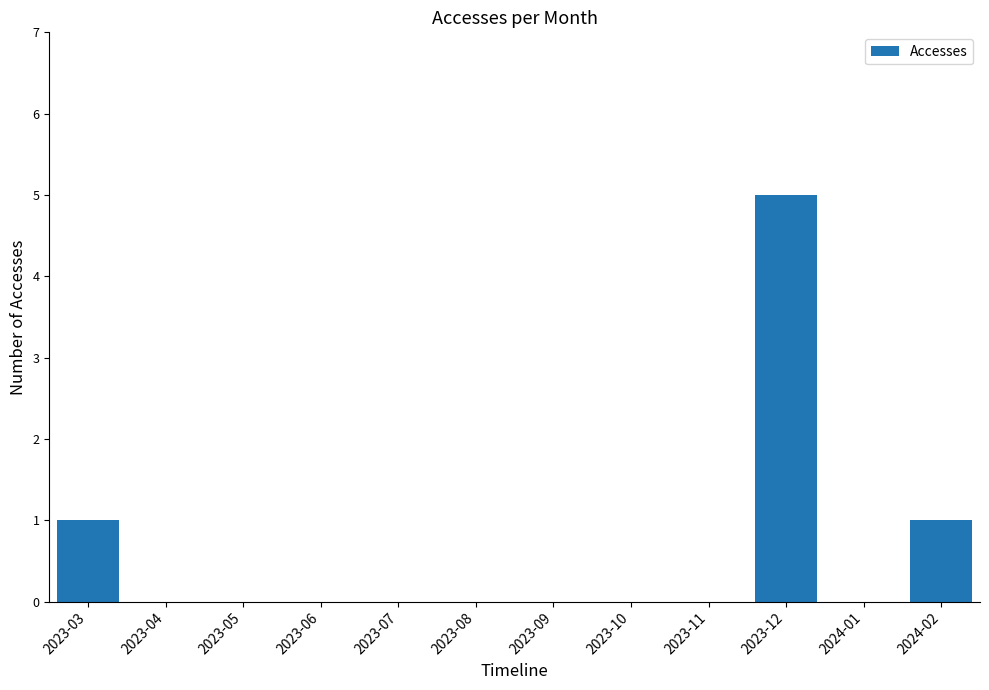

What is the sum of all values?

7